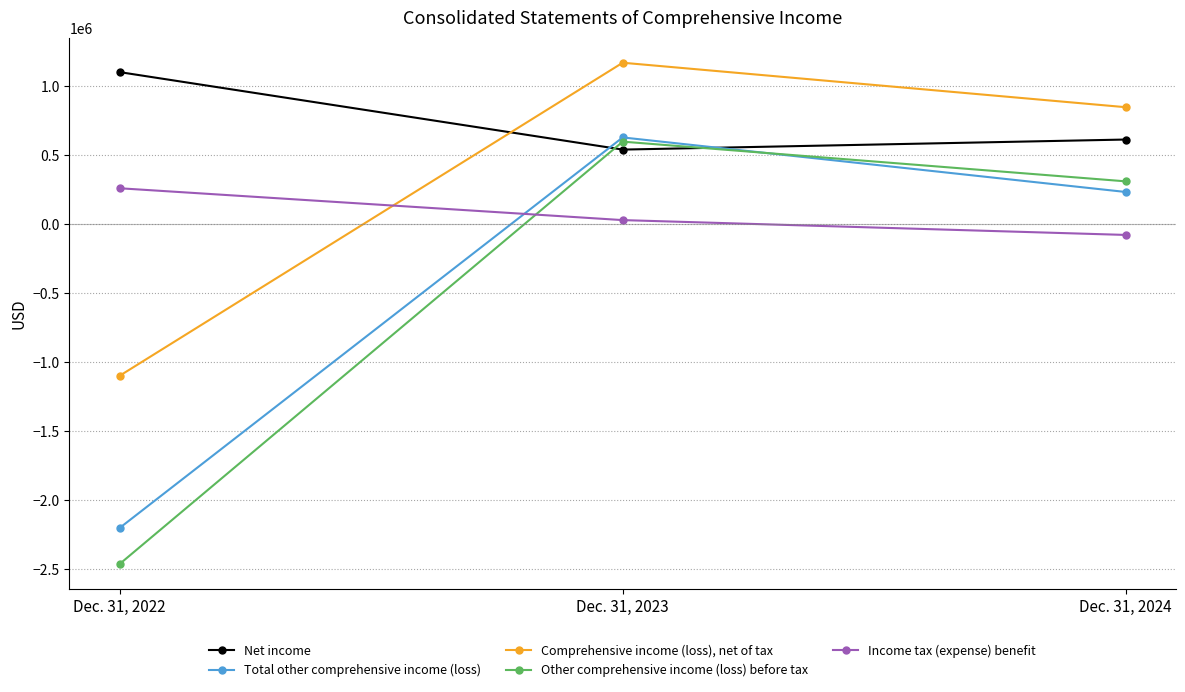

At which category is the sum across all series the highest?

Dec. 31, 2023